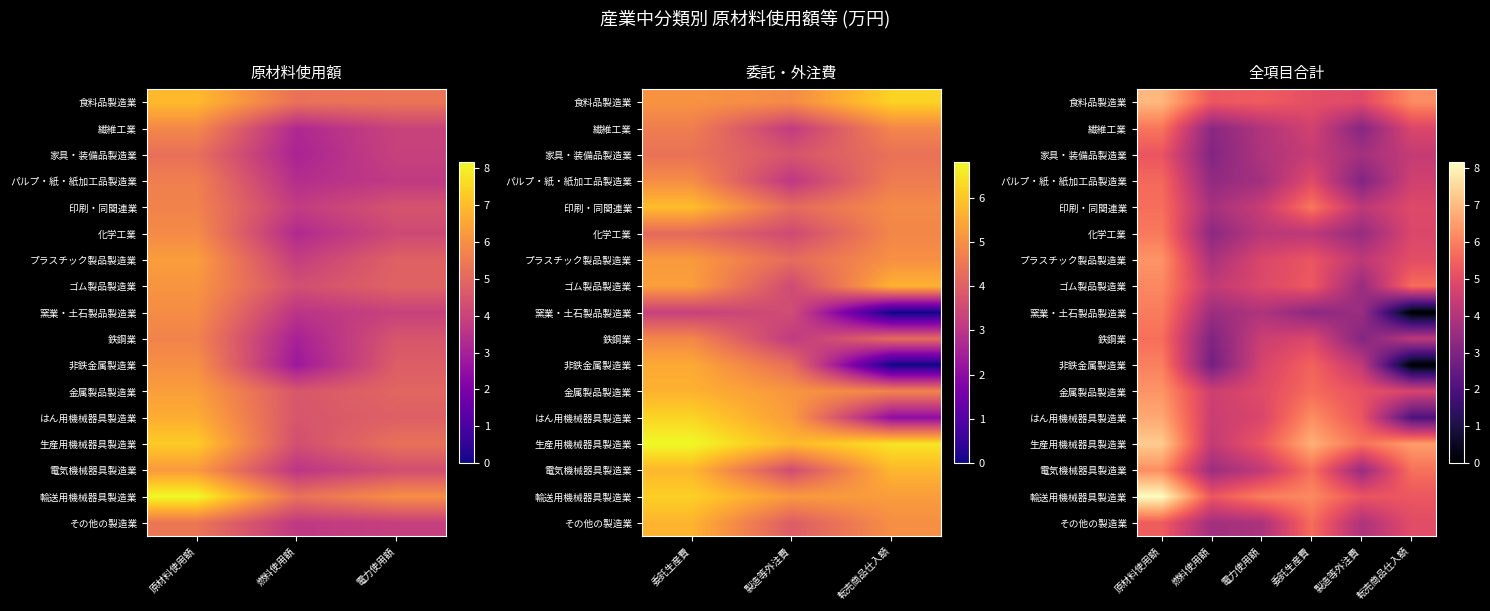

What is the difference between the maximum and minimum values in the プラスチック製品製造業 series?

2.5